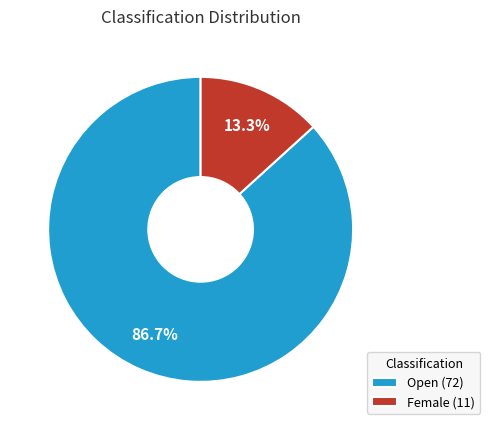

To the nearest percent, what is the difference between the Open and Female slice percentages?

73%